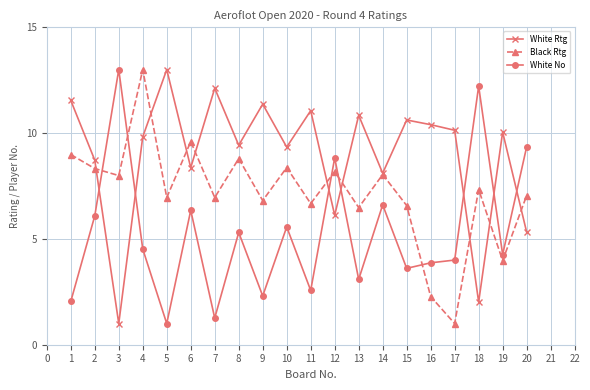

What is the difference between the highest and lowest values at 8?

4.1